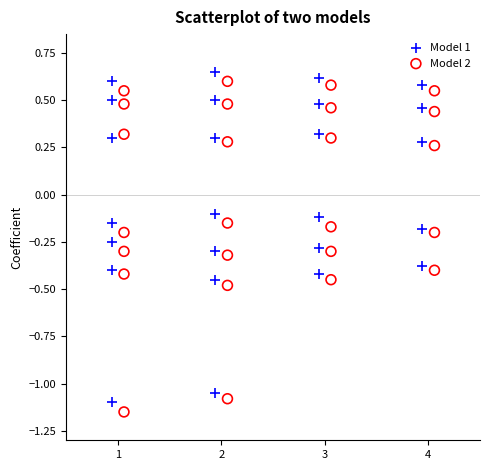

Which series reaches the maximum Y coordinate?

Model 1